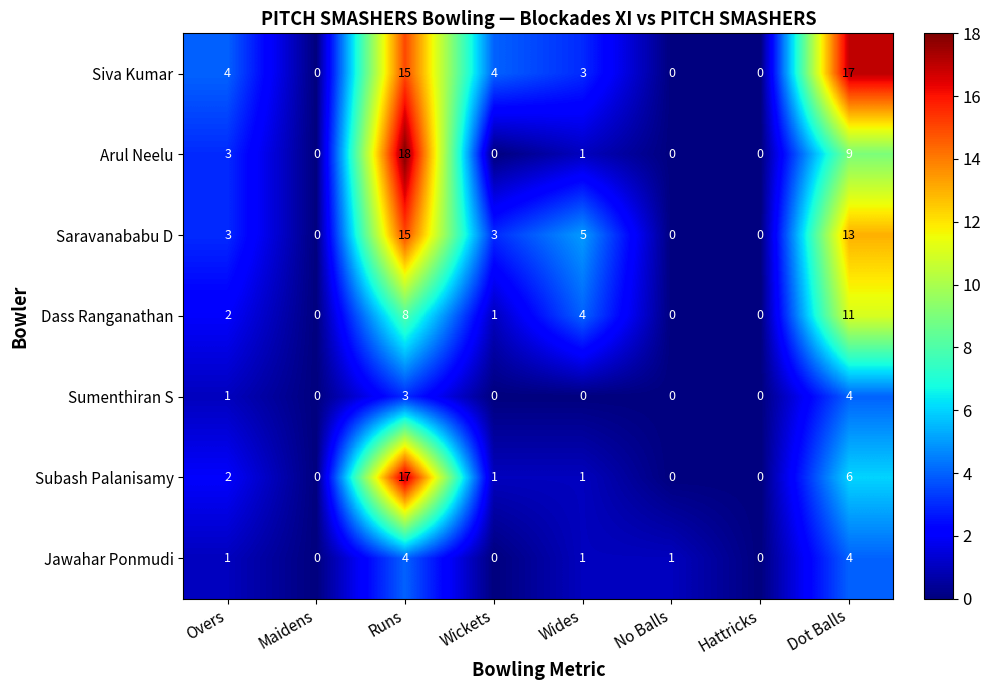

What is the total value across all series at Dot Balls?

64